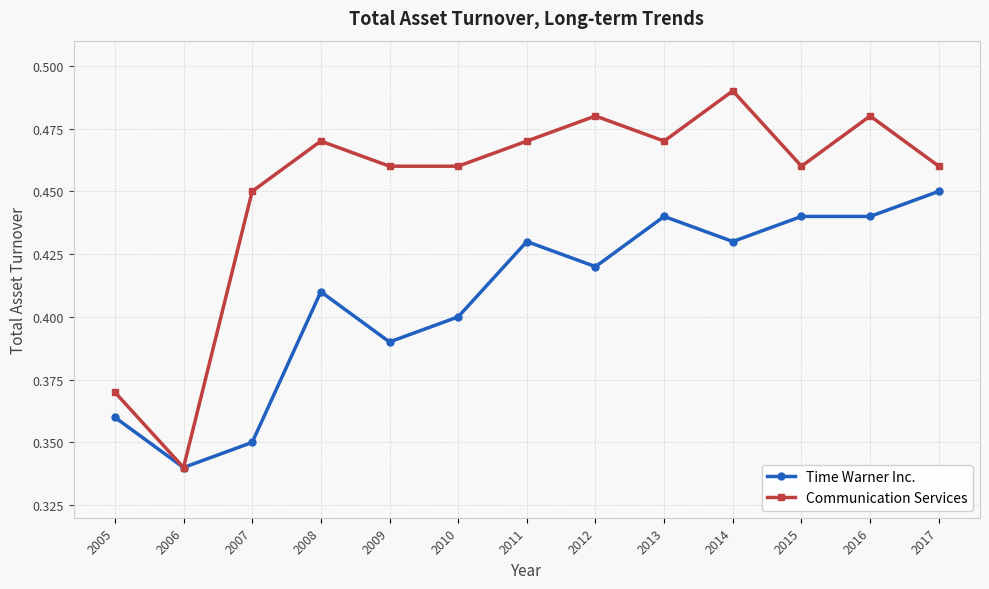

How many Time Warner Inc. values are between 0 and 1?

13